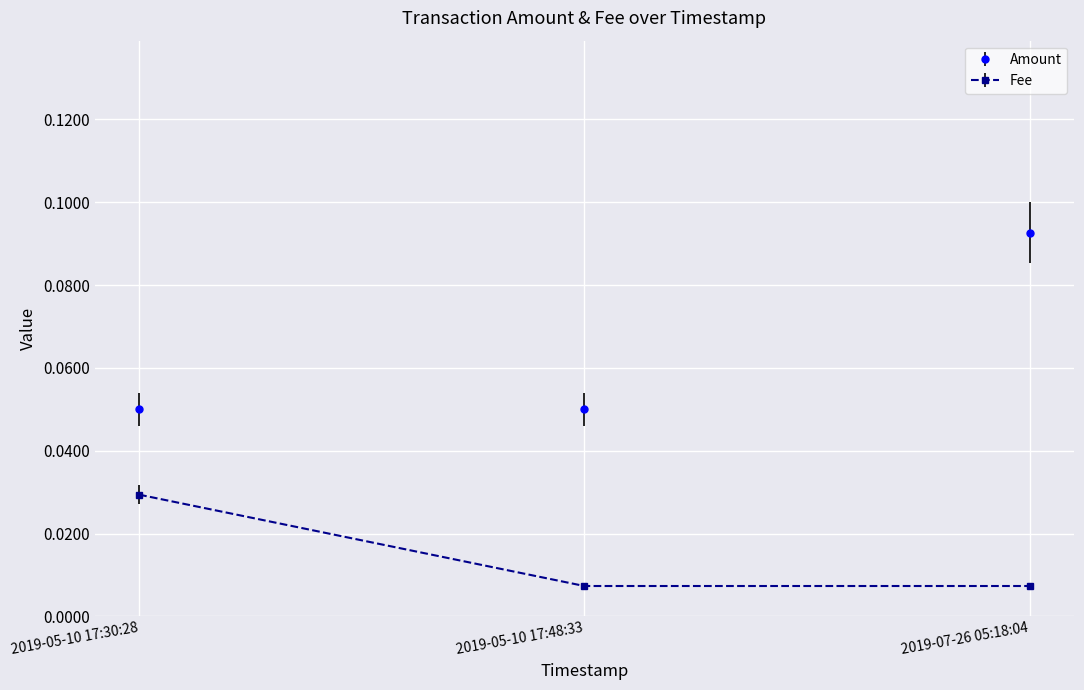

The value of Amount at 2019-07-26 05:18:04 is 0.0. True or false?

False